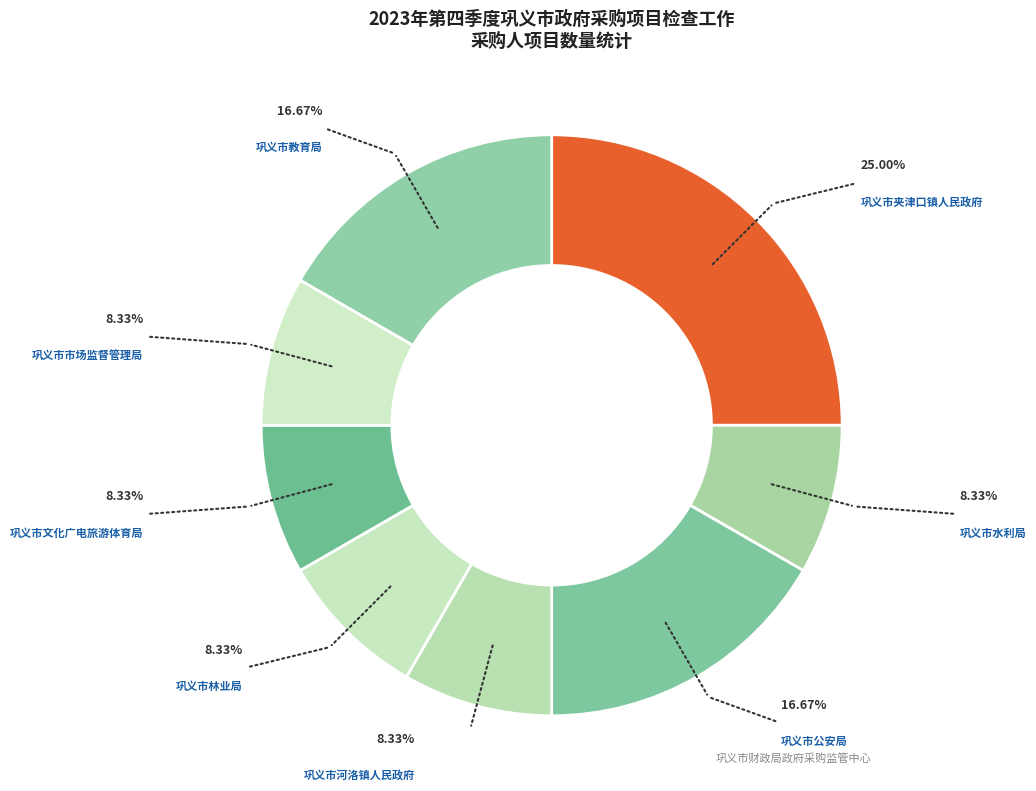

Is there any slice that represents more than half of the pie?

No